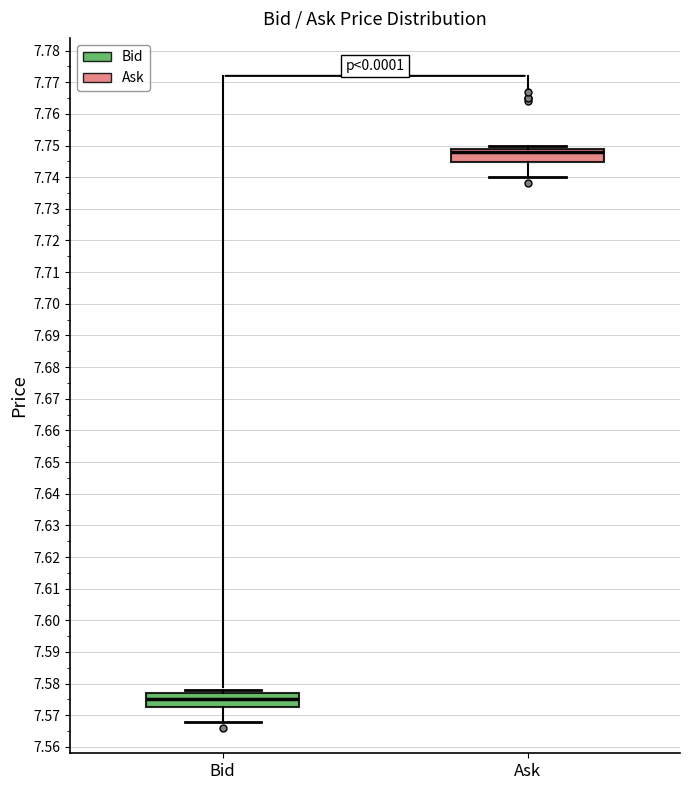

Reading left to right, read every box against the y-axis: the position of its median line, the range the box covers, and the ends of its whiskers. The values are not printed on the chart, so give them approximately, as read against the axis.

Bid: median 7.575, box 7.573 to 7.577, whiskers 7.568 to 7.578
Ask: median 7.748, box 7.745 to 7.749, whiskers 7.740 to 7.750